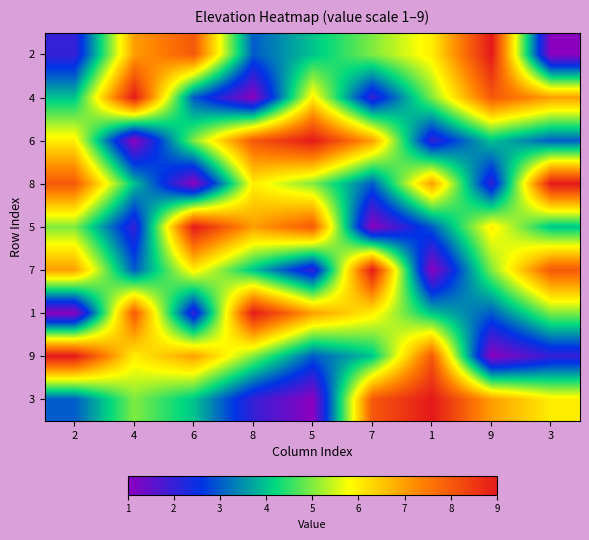

At how many categories does at least one series exceed 2?

9